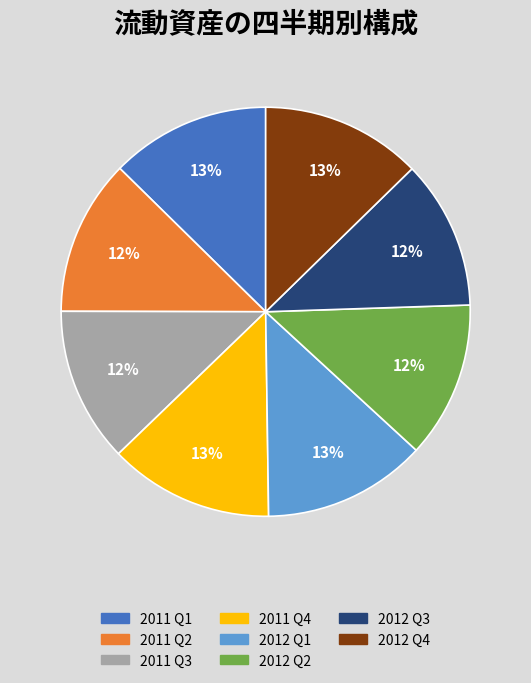

To the nearest percent, what is the average slice percentage?

12%